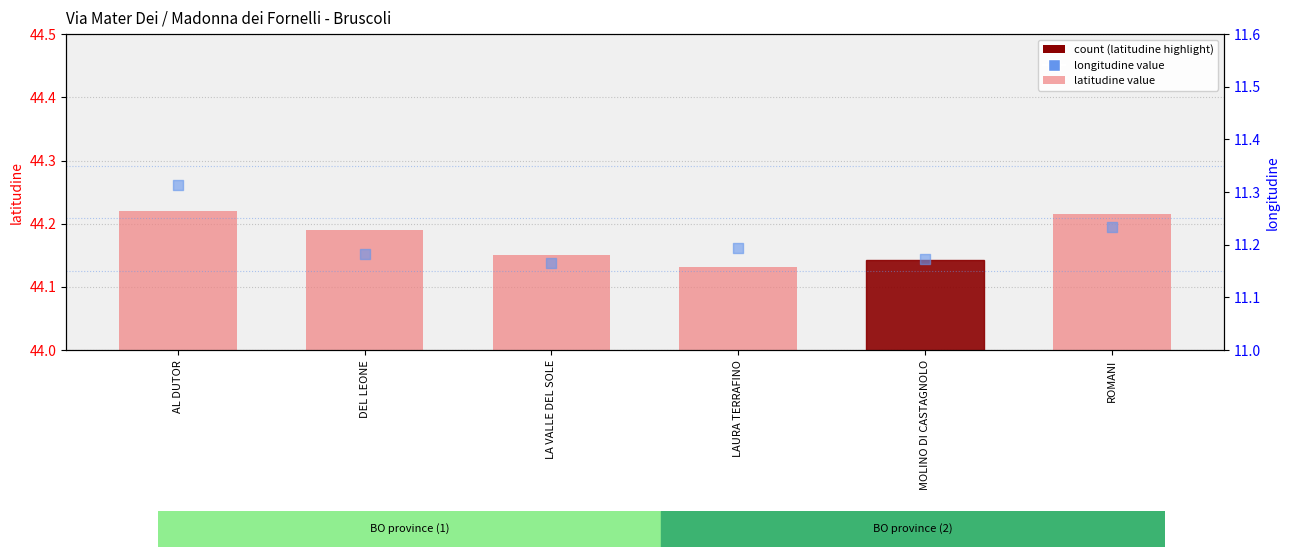

Which series has the largest Y range (max minus min)?

longitudine